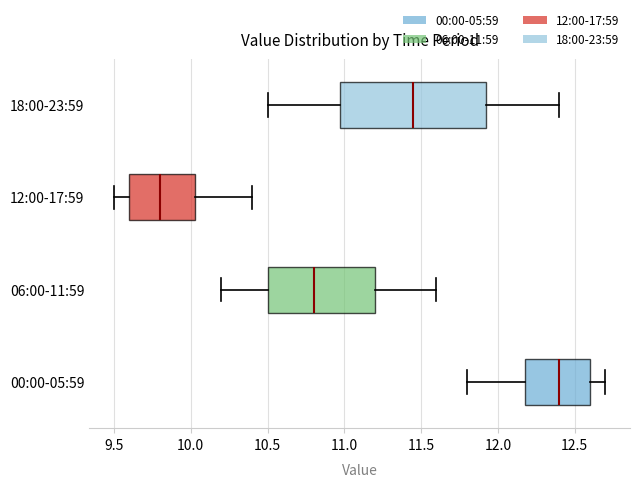

Which box's median line is the furthest to the left?

12:00-17:59